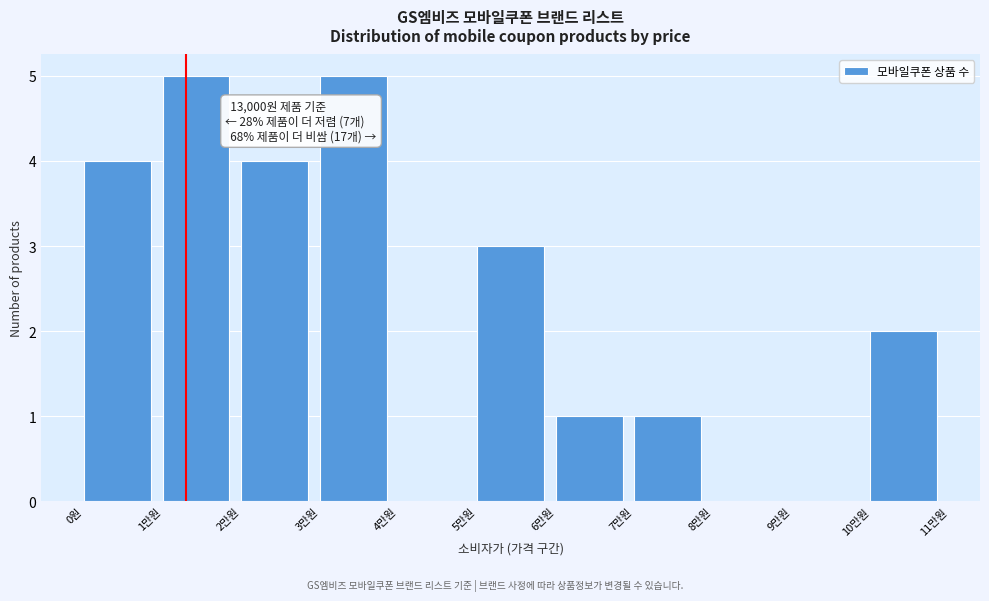

Reading left to right, what are all the values shown in this chart?

0원=4	1만원=5	2만원=4	3만원=5	4만원=0	5만원=3	6만원=1	7만원=1	8만원=0	9만원=0	10만원=2